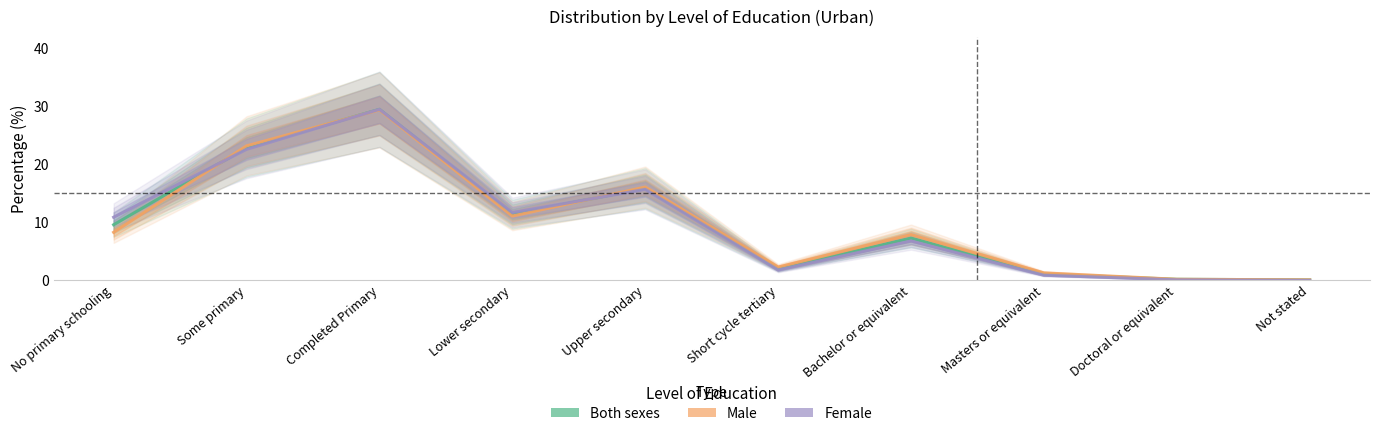

What is the total value across all series at Upper secondary?

47.7